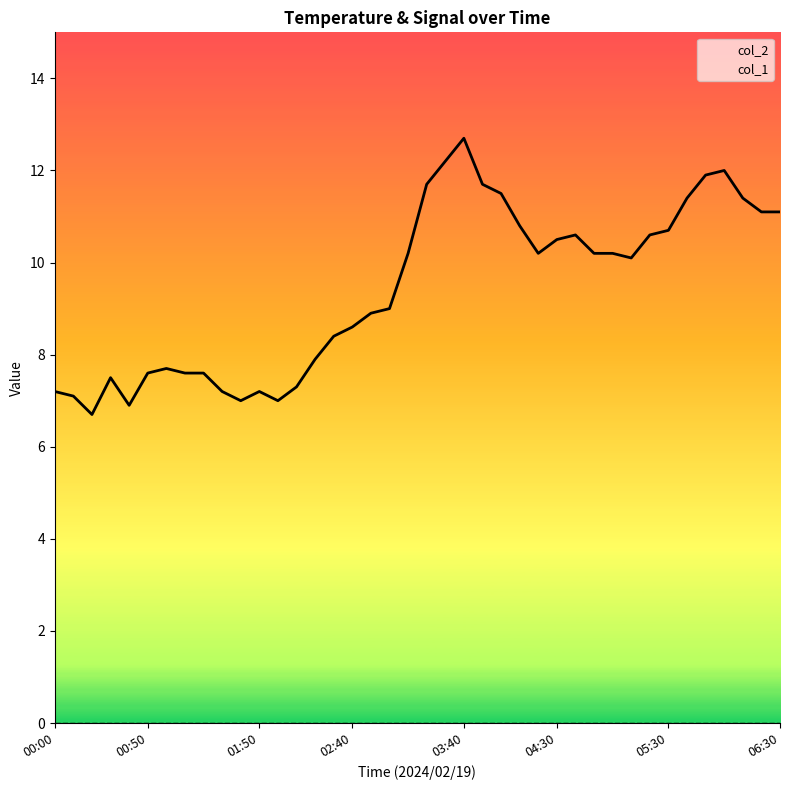

Rank the series by their maximum value, from lowest to highest.

col_1, col_2